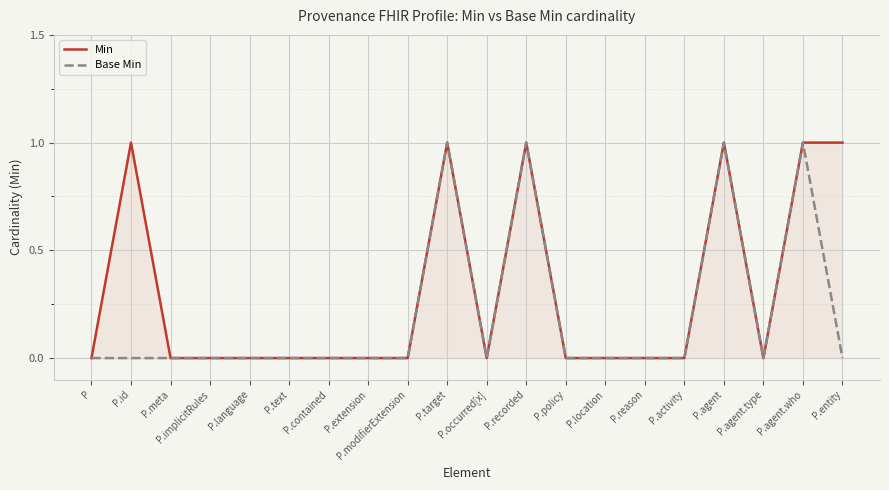

At P.policy, list the series in order from largest to smallest.

Min, Base Min